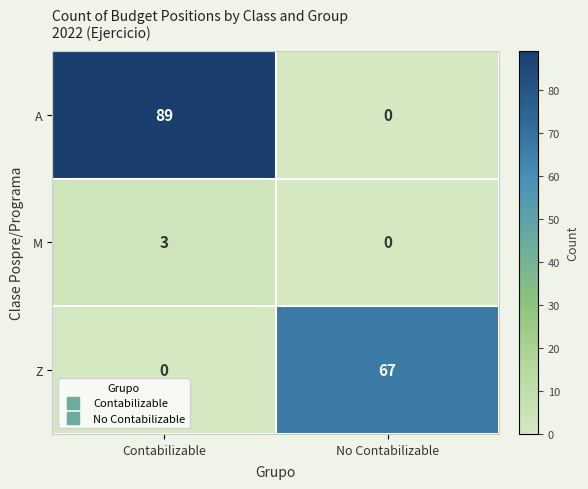

Reading left to right, transcribe all the data shown in this chart.

A: 89	0
M: 3	0
Z: 0	67